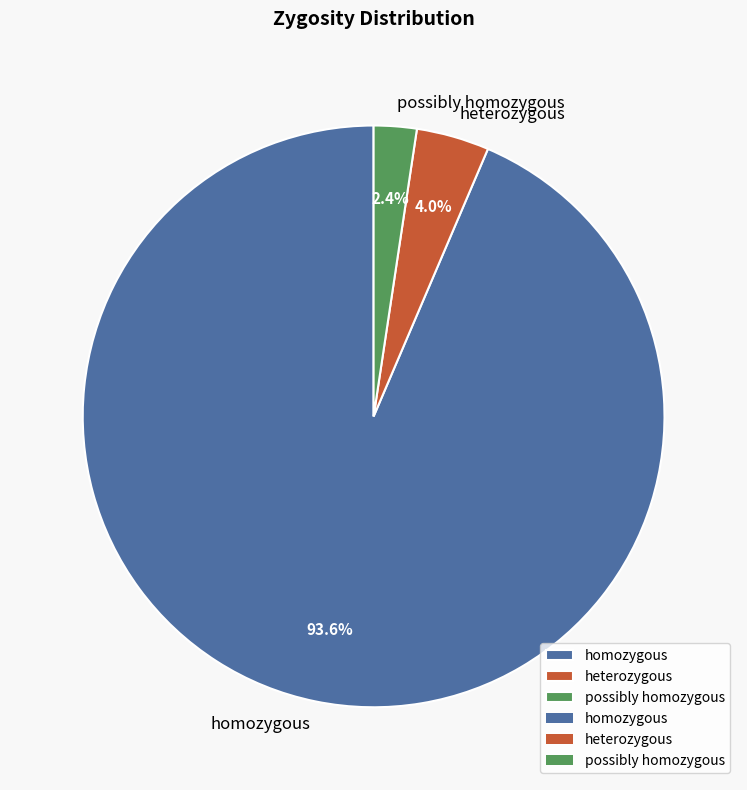

How many segments does this pie chart have?

3